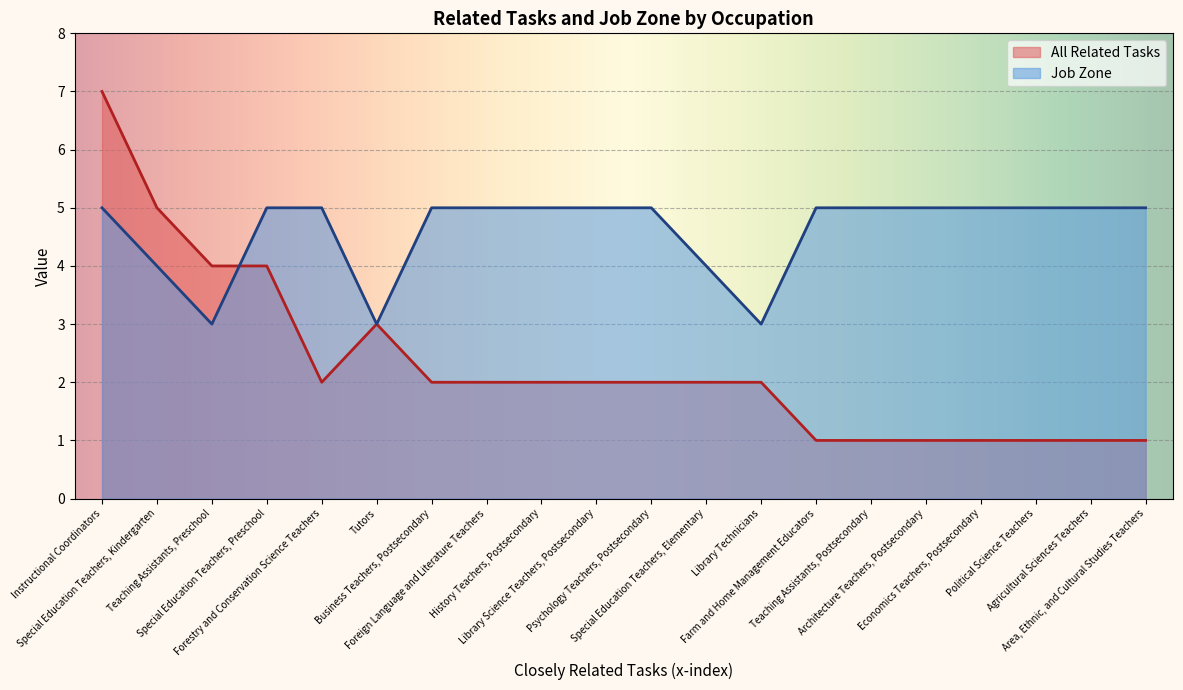

How many interior local peaks does the All Related Tasks series have?

1